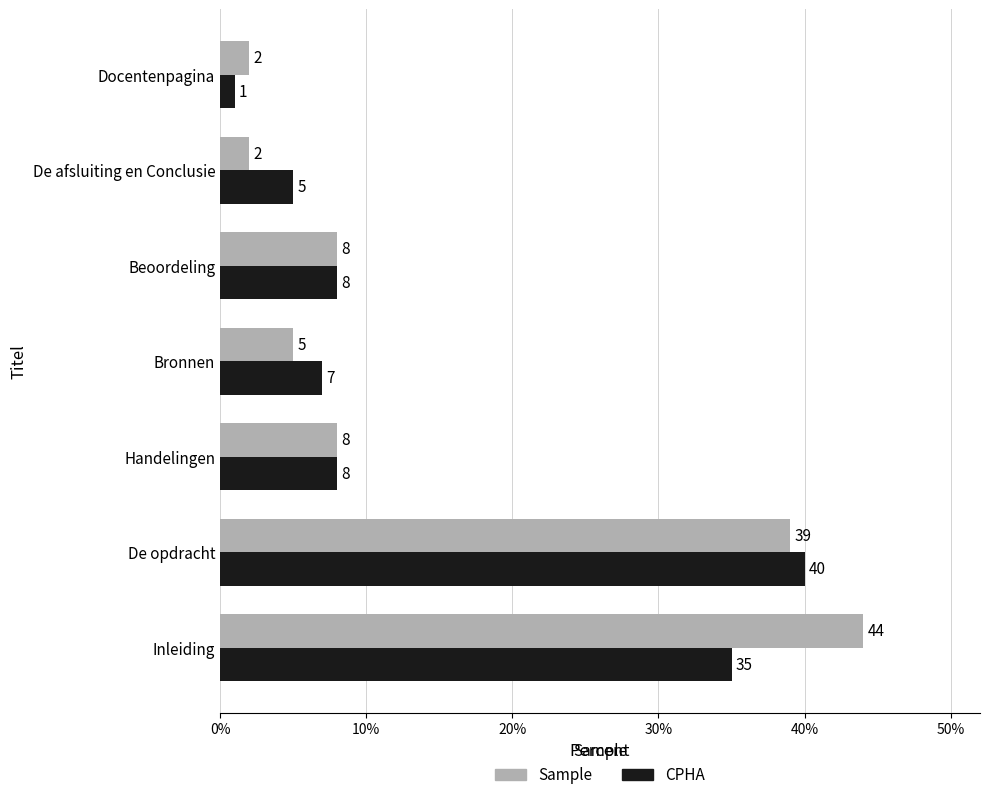

Is it true that Sample equals 2 at Handelingen?

False